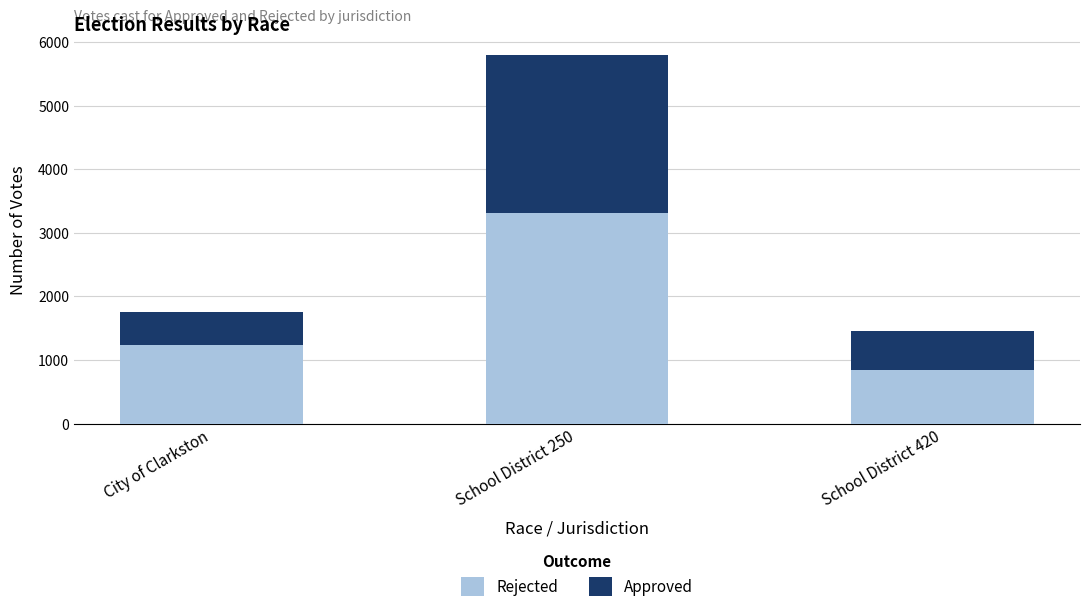

Reading right to left, list the values for the Rejected series.

851	3307	1238